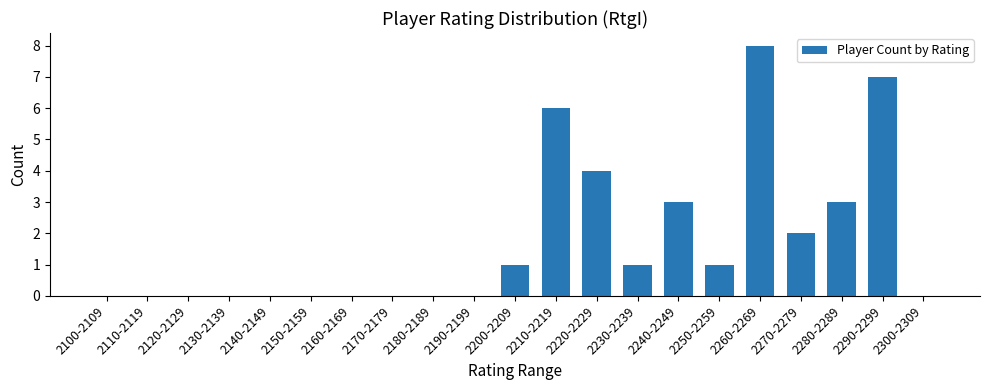

True or false: the data shows 1 at 2250-2259.

True